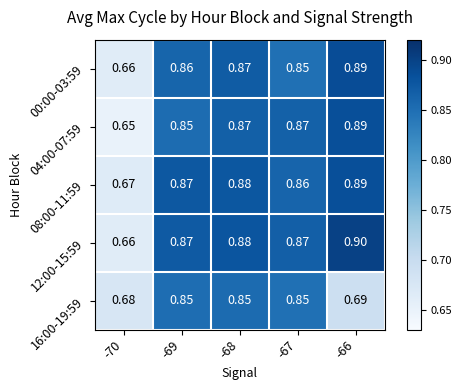

How many distinct data groups are displayed?

5